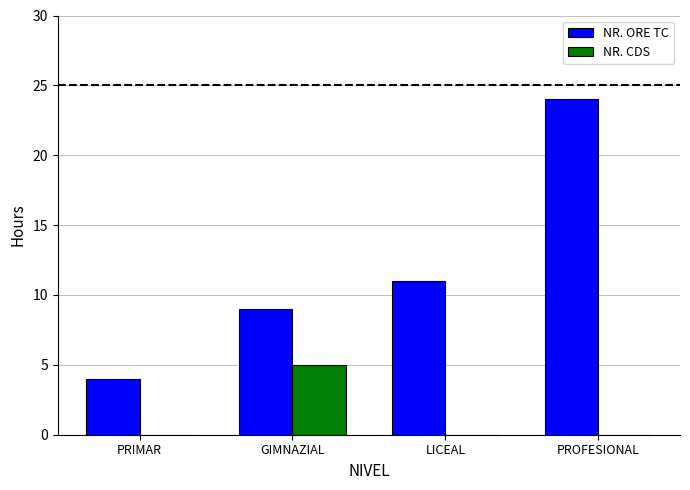

True or false: NR. CDS has a value of 0 at PROFESIONAL.

True